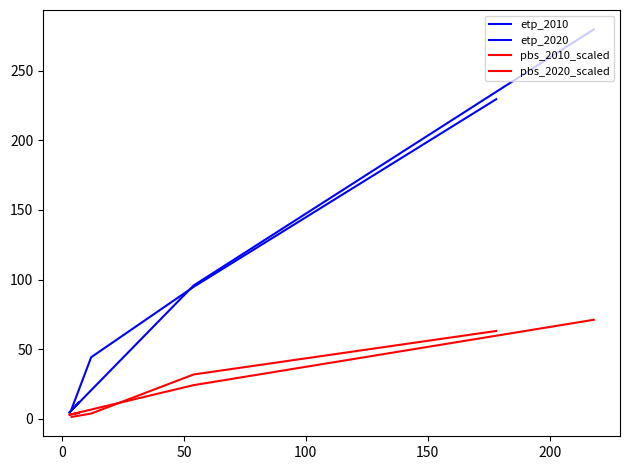

True or false: pbs_2010_scaled and etp_2020 intersect in this chart.

False